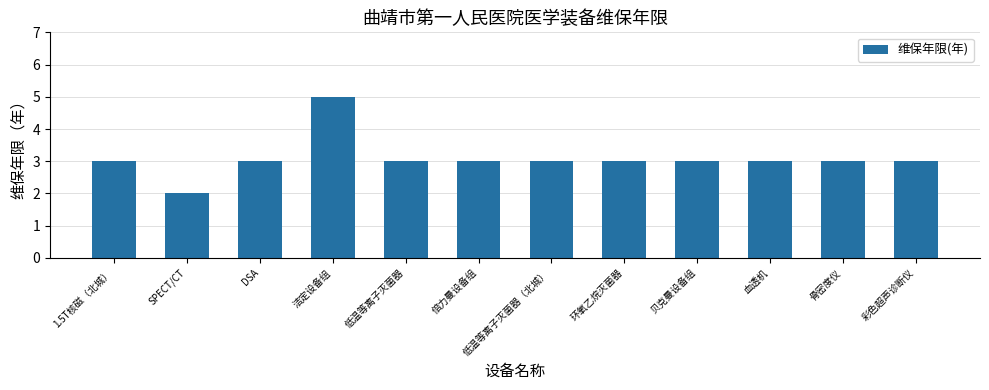

Reading left to right, transcribe all the data shown in this chart.

3	2	3	5	3	3	3	3	3	3	3	3